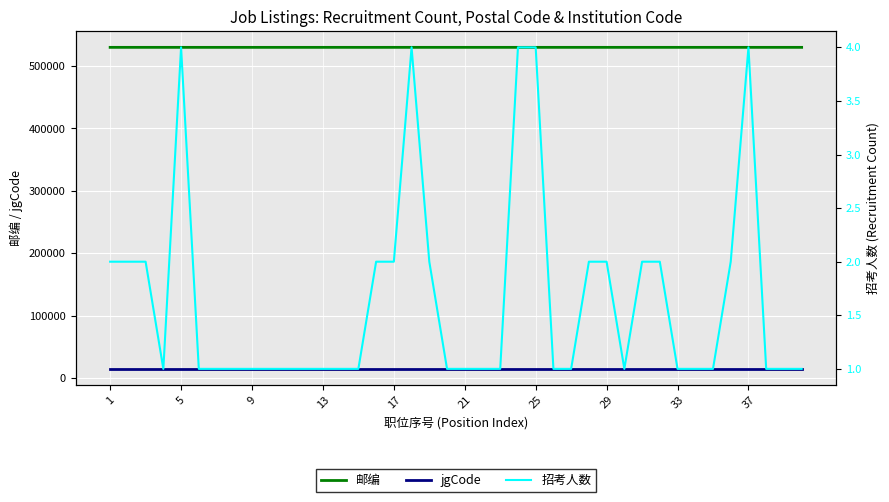

True or false: 邮编 and jgCode cross at least once.

False